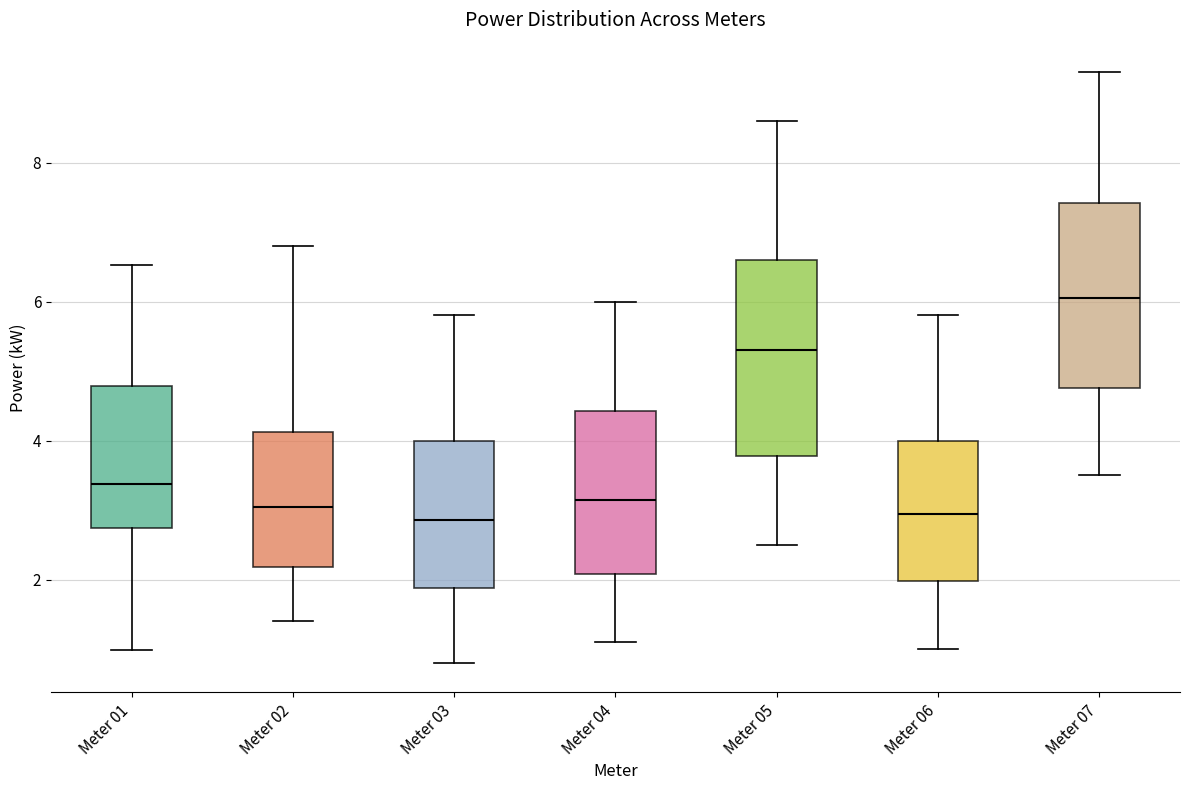

Where does the median line of the box for Meter 05 sit on the y-axis? The values are not printed on the chart, so give them approximately, as read against the axis.

5.4